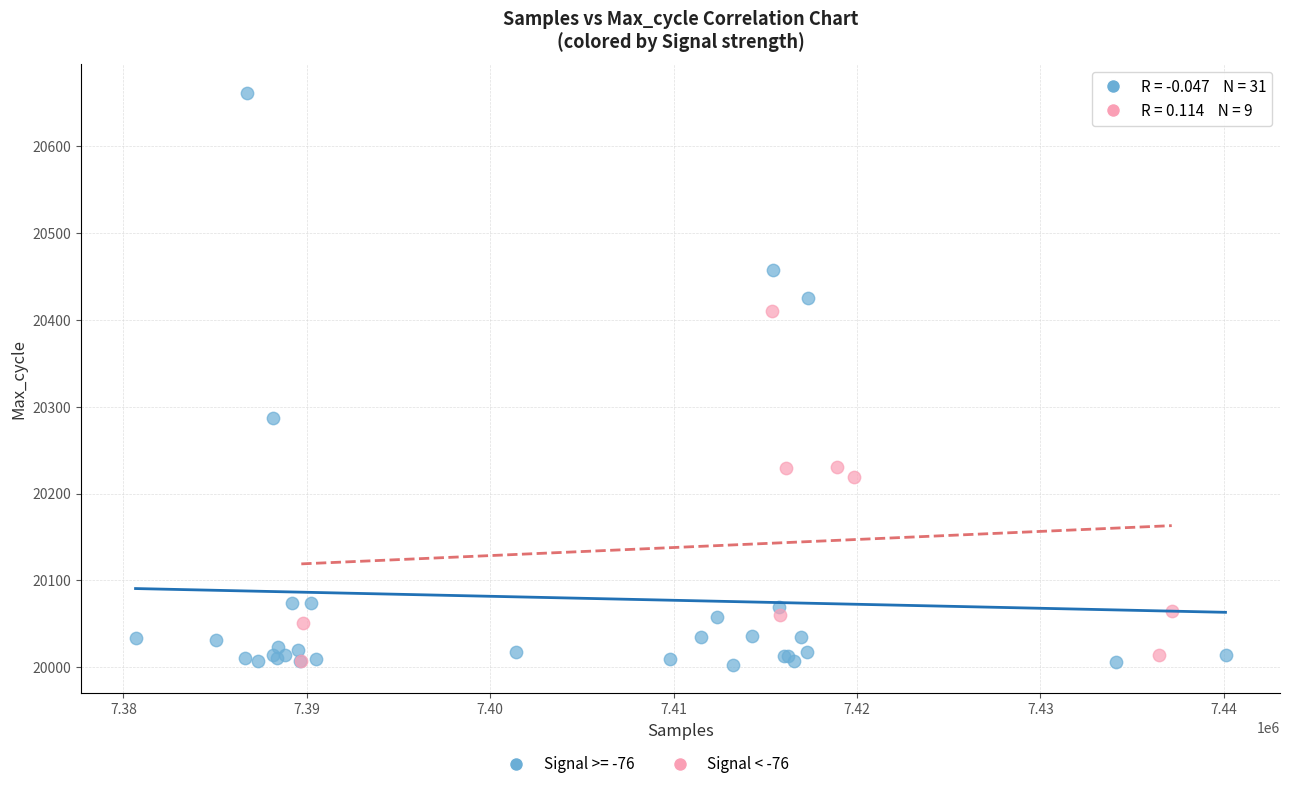

Which series has the largest Y range (max minus min)?

Signal >= -76